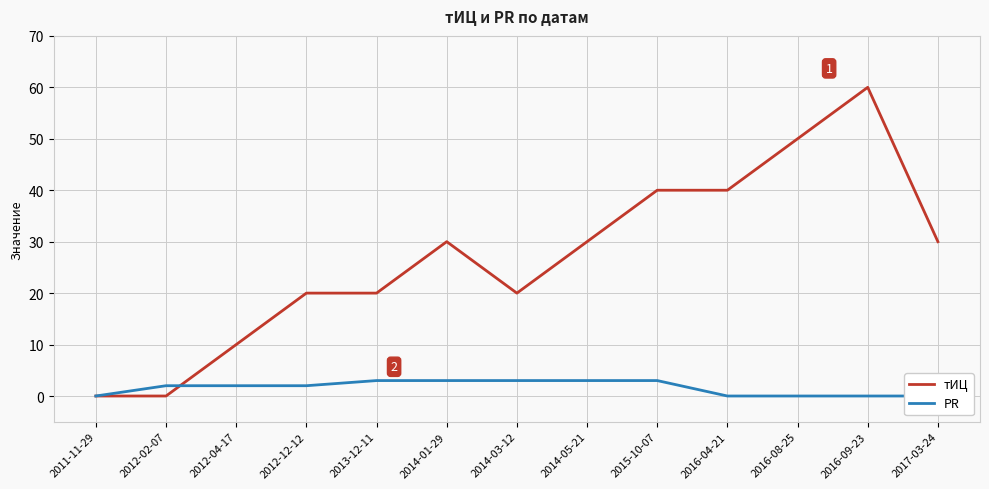

Reading left to right, extract all data points from this chart.

тИЦ: 0	0	10	20	20	30	20	30	40	40	50	60	30
PR: 0	2	2	2	3	3	3	3	3	0	0	0	0